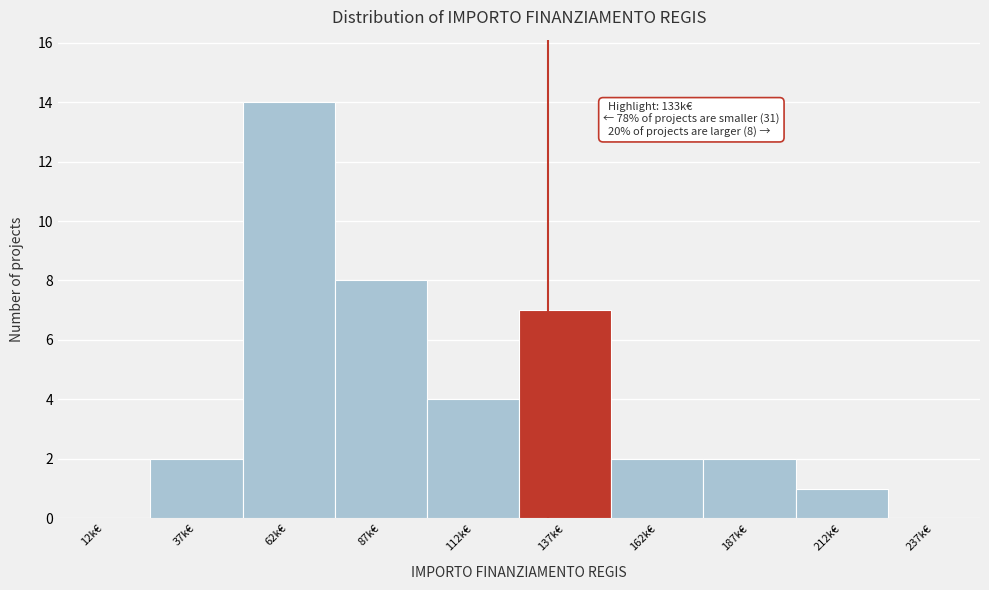

Reading left to right, extract all data points from this chart.

12k€=0	37k€=2	62k€=14	87k€=8	112k€=4	137k€=7	162k€=2	187k€=2	212k€=1	237k€=0